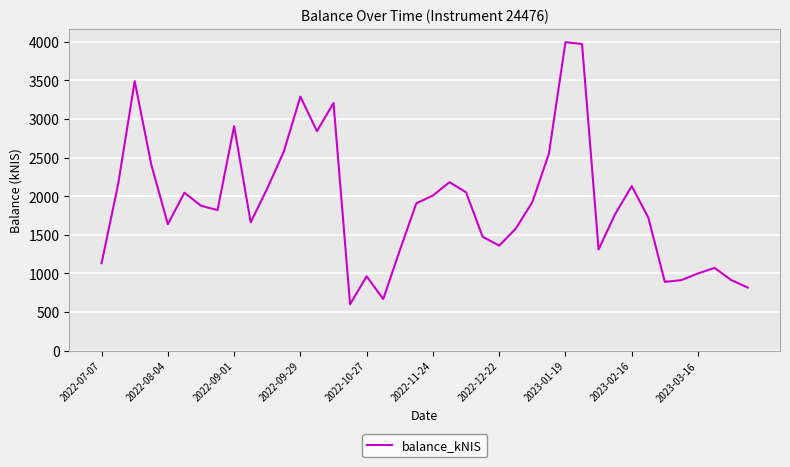

What is the smallest value displayed?

601.4